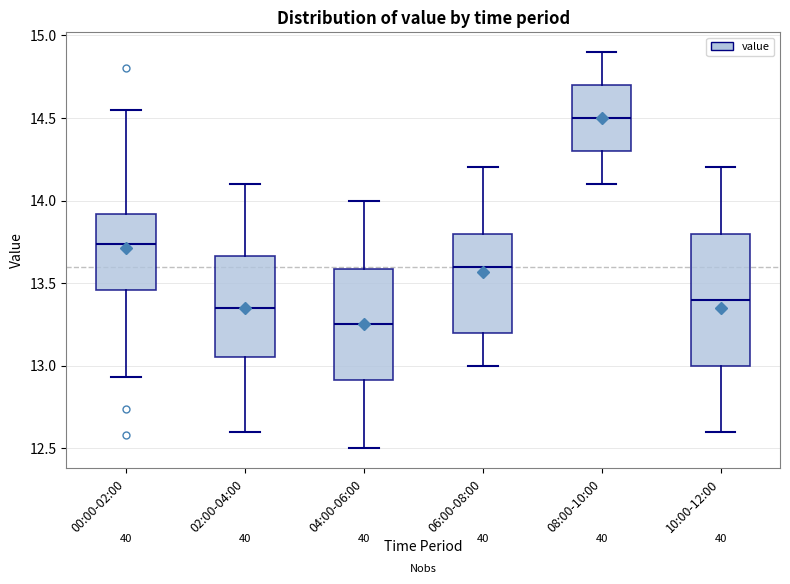

Reading left to right, read every box against the y-axis: the position of its median line, the range the box covers, and the ends of its whiskers. The values are not printed on the chart, so give them approximately, as read against the axis.

00:00-02:00: median 13.75, box 13.45 to 13.90, whiskers 12.95 to 14.55
02:00-04:00: median 13.35, box 13.05 to 13.65, whiskers 12.60 to 14.10
04:00-06:00: median 13.25, box 12.90 to 13.60, whiskers 12.50 to 14.00
06:00-08:00: median 13.60, box 13.20 to 13.80, whiskers 13.00 to 14.20
08:00-10:00: median 14.50, box 14.30 to 14.70, whiskers 14.10 to 14.90
10:00-12:00: median 13.40, box 13.00 to 13.80, whiskers 12.60 to 14.20